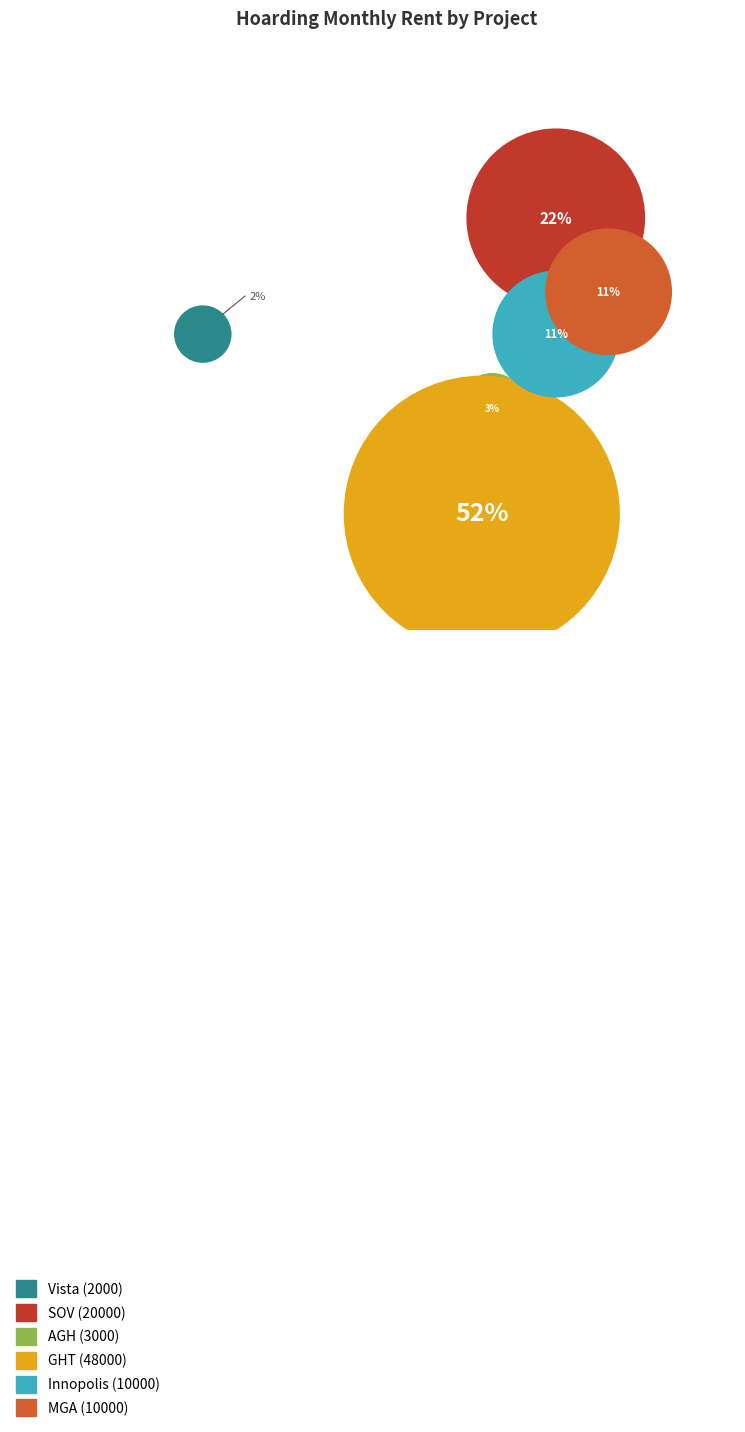

To the nearest percent, what is the average slice percentage?

17%